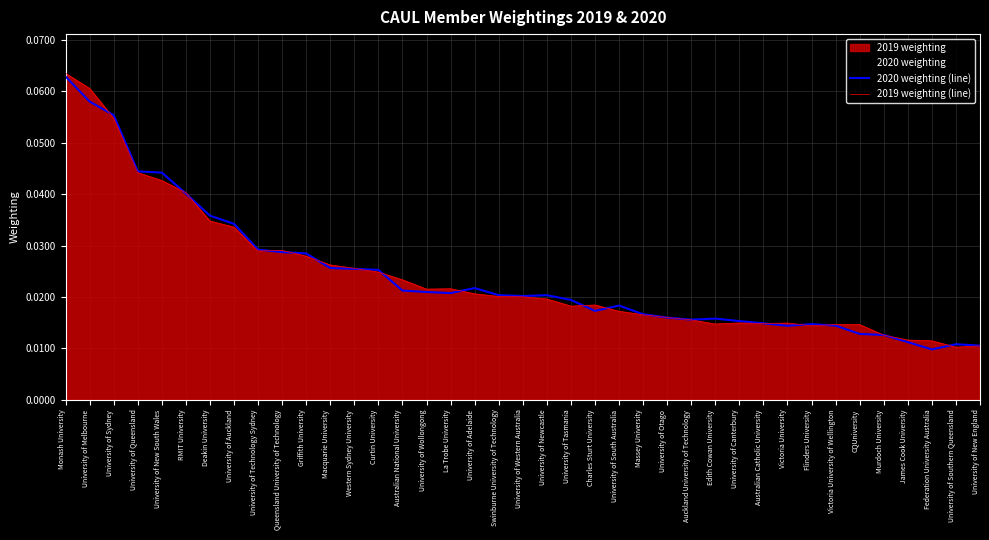

Is the value of 2019 weighting (line) at University of Queensland greater than the value of 2020 weighting (line) at Auckland University of Technology?

Yes